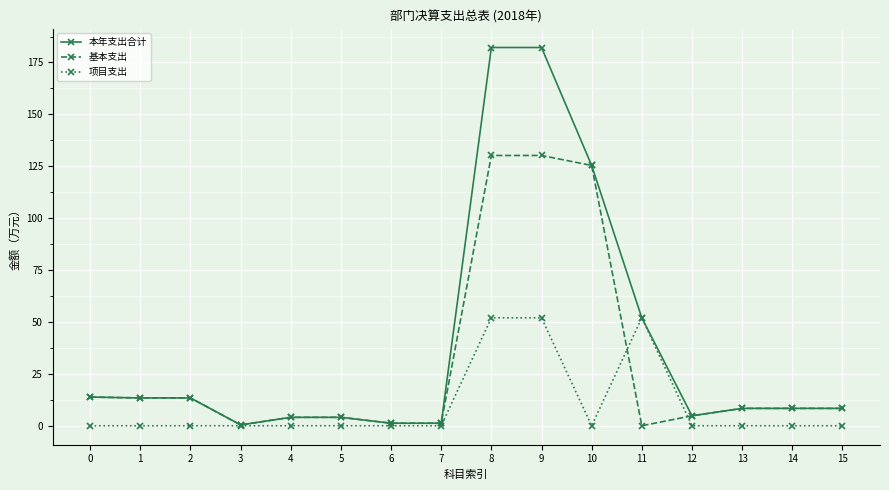

At how many categories does at least one series exceed 90?

3